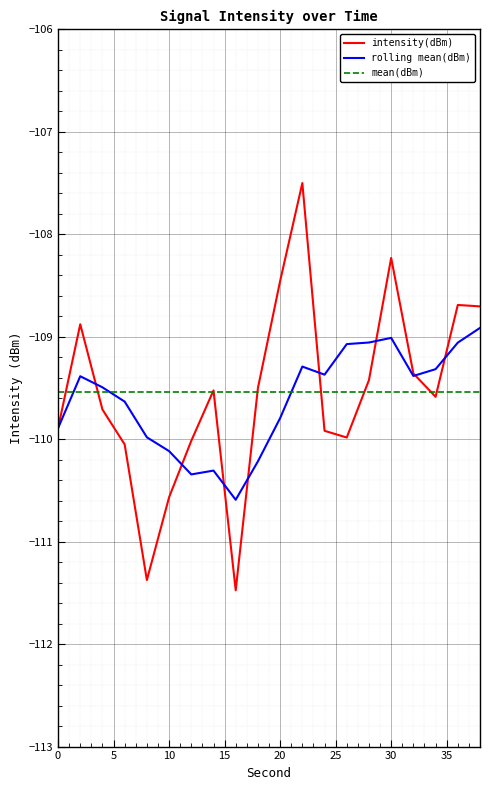

True or false: the data has more than 1 interior local peaks.

True